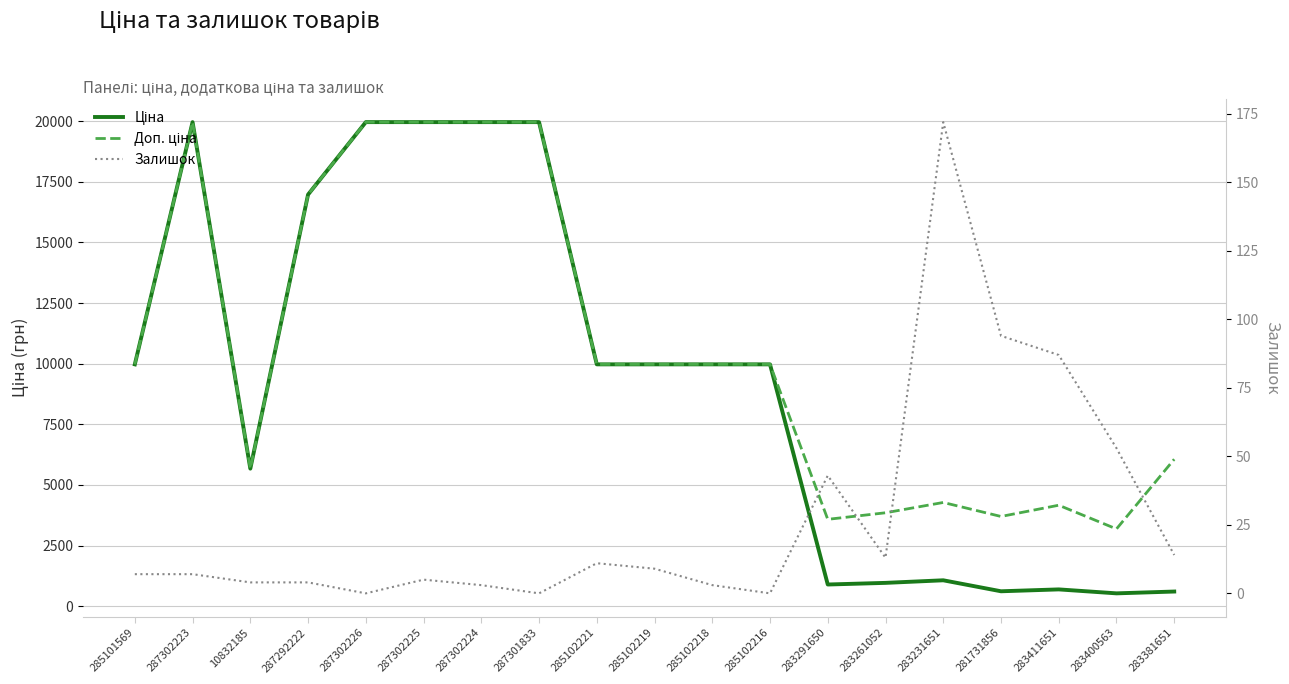

At which label is Ціна closest to 10247?

285101569